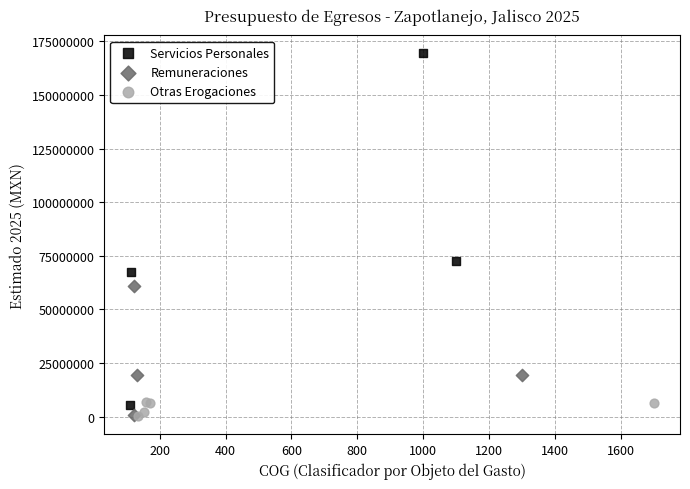

Which series has the widest spread of Y values?

Servicios Personales